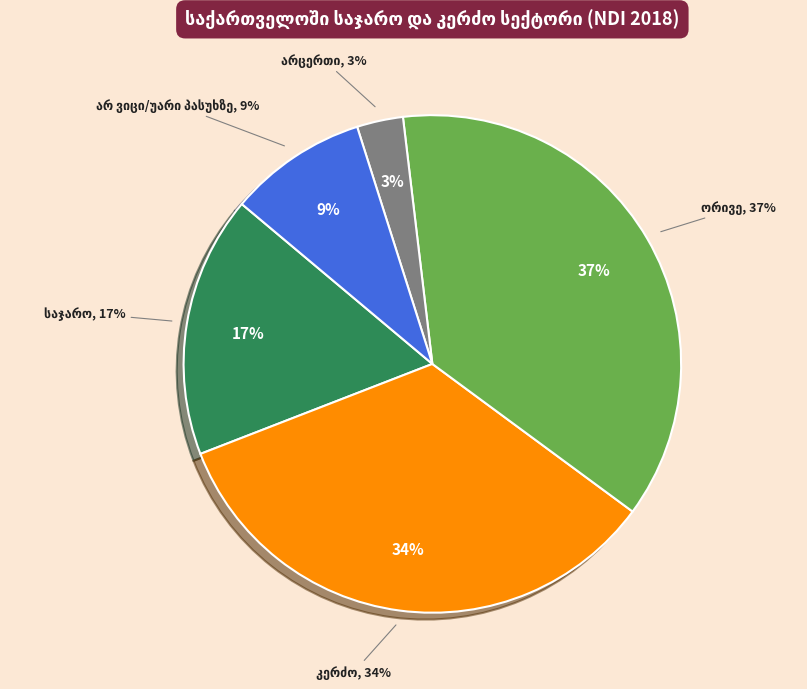

Is it true that საჯარო is 17% of the pie?

True